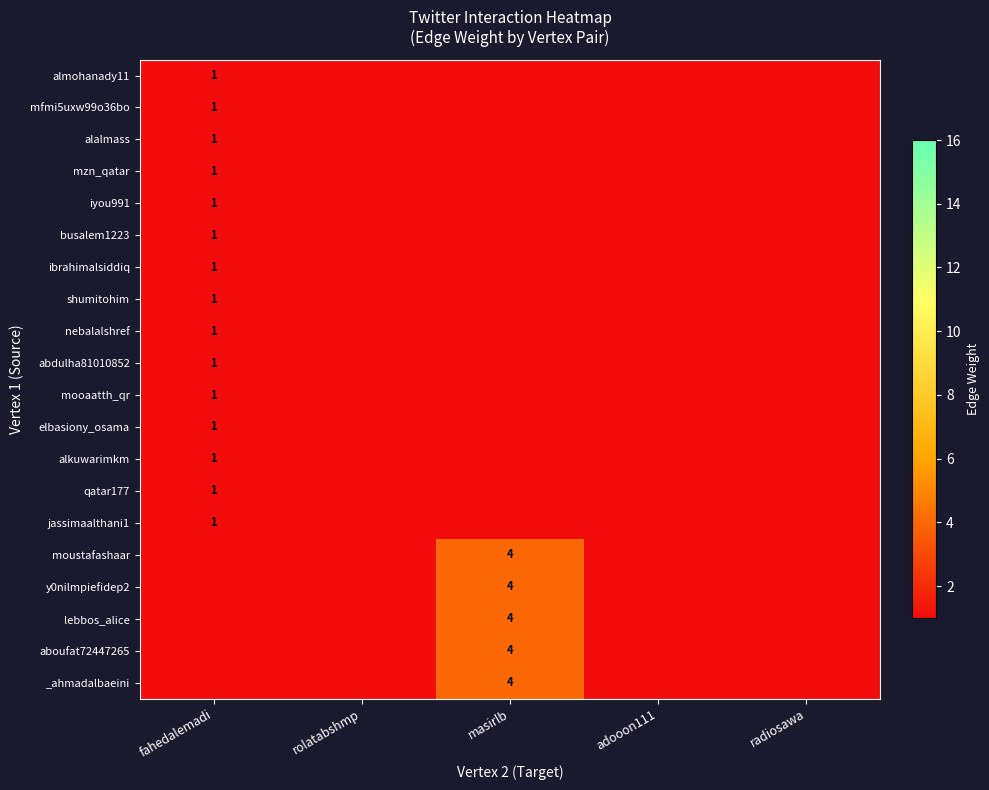

The nebalalshref series shows 1 at fahedalemadi. True or false?

True